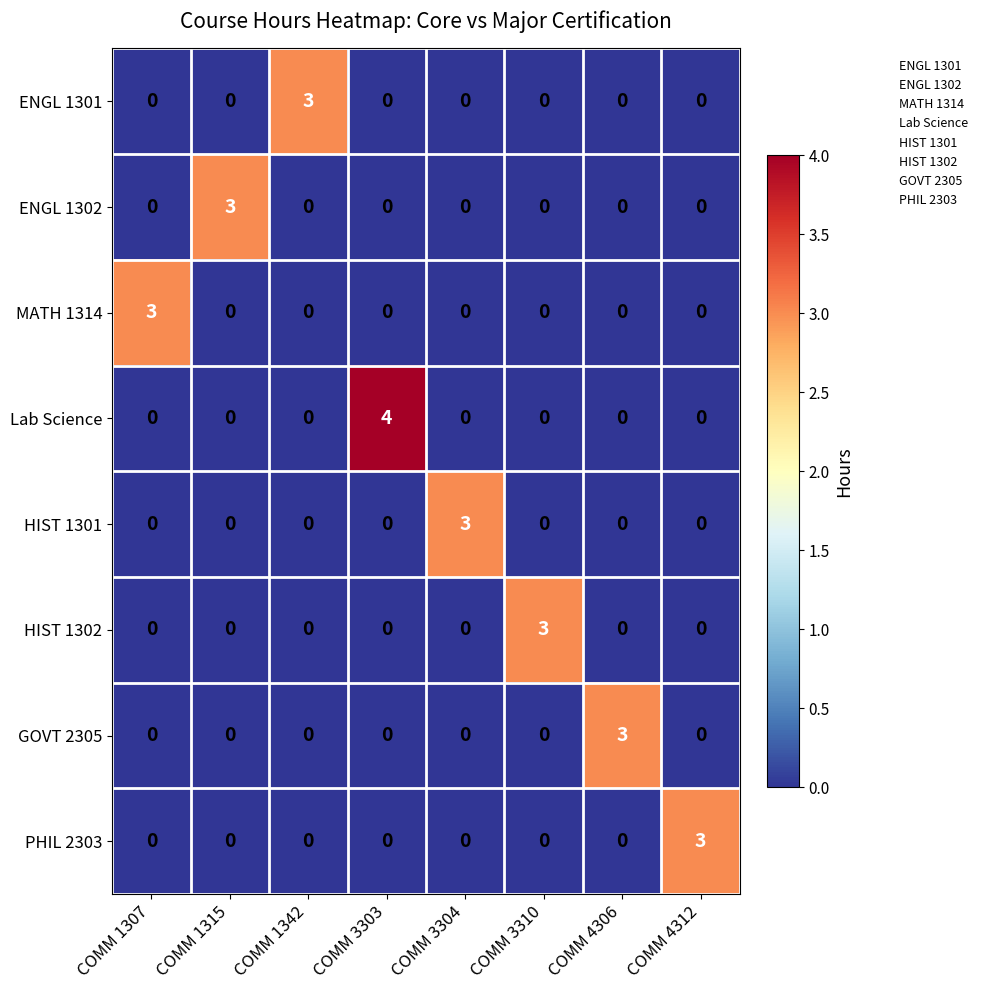

What is the spread (max minus min) of values at COMM 3304?

3